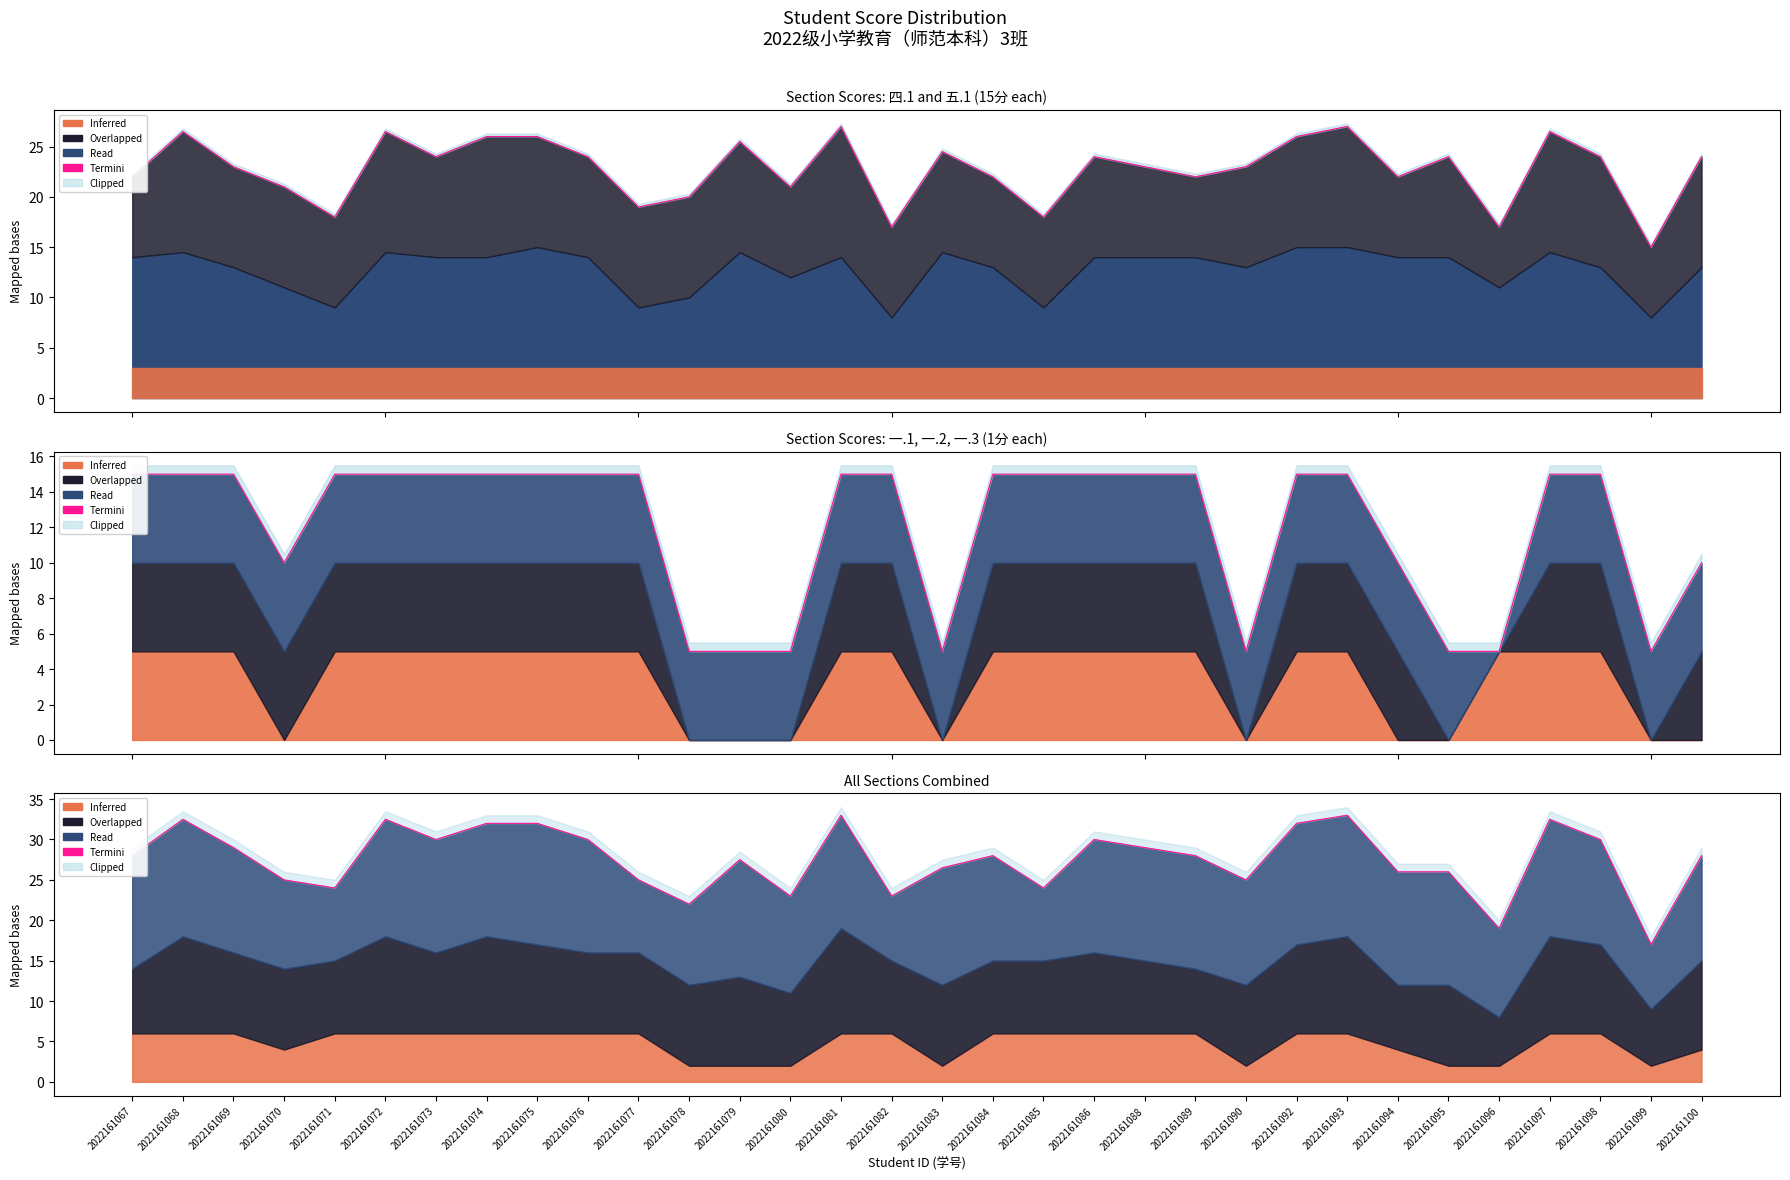

The chart shows a value of 40.6 at 2022161067. True or false?

False